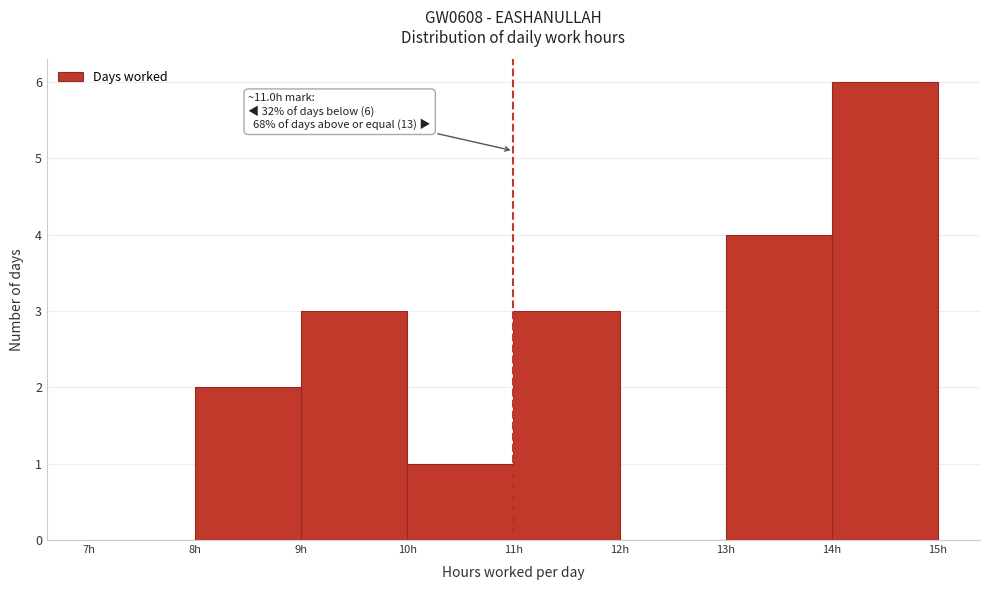

Over which range of the x-axis is the bar tallest?

14 to 15